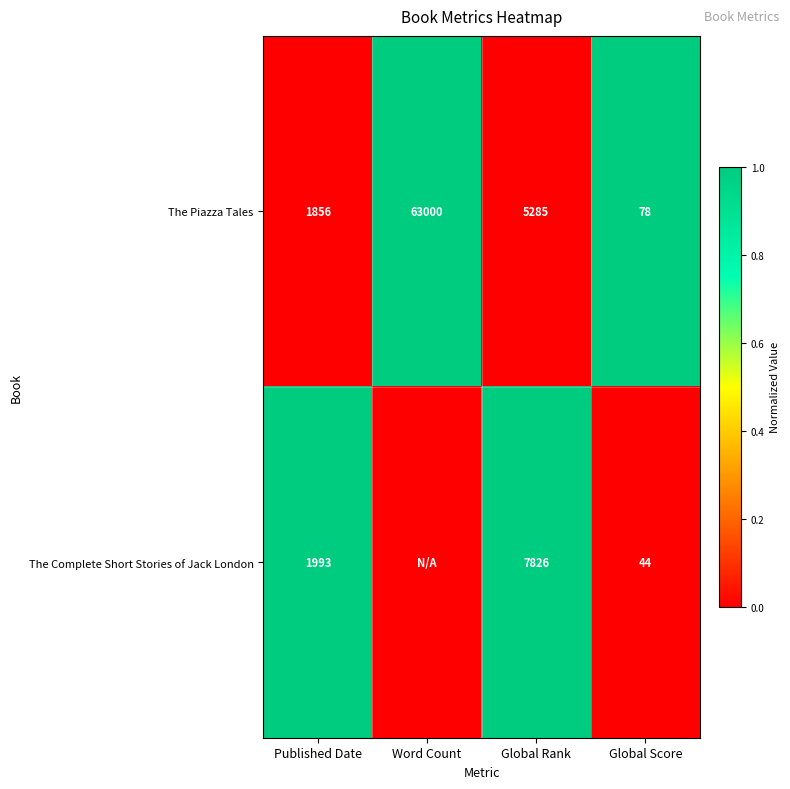

At which category does the chart reach its minimum across all series?

Published Date